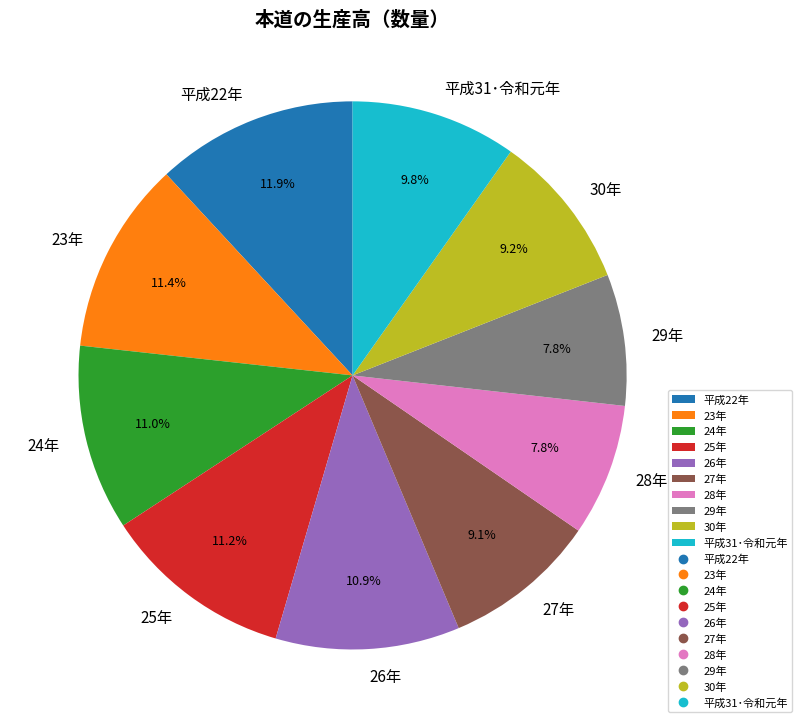

How many segments does this pie chart have?

10